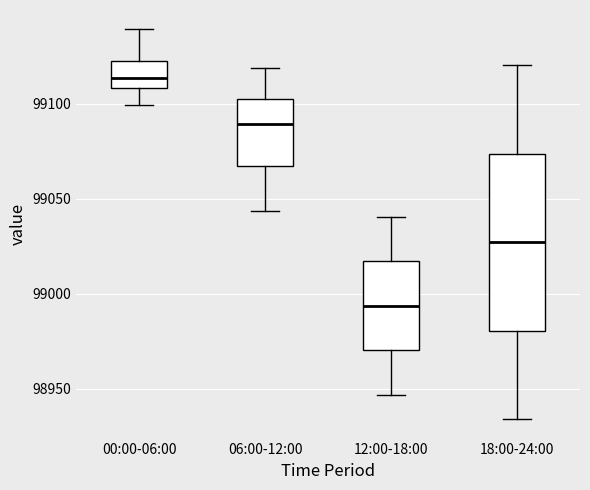

Which box's median line is the lowest?

12:00-18:00